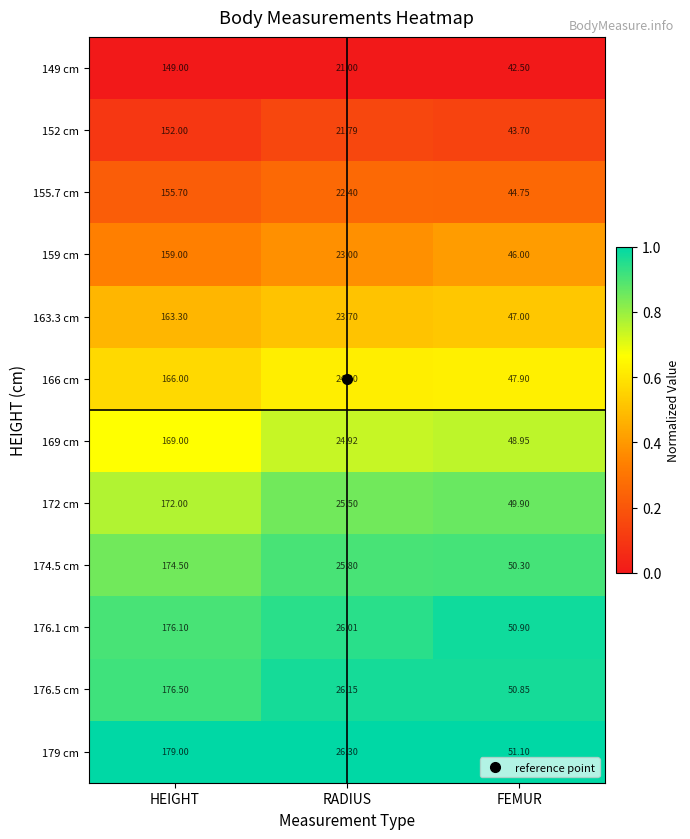

Where does the 159 cm series first go above 46?

HEIGHT